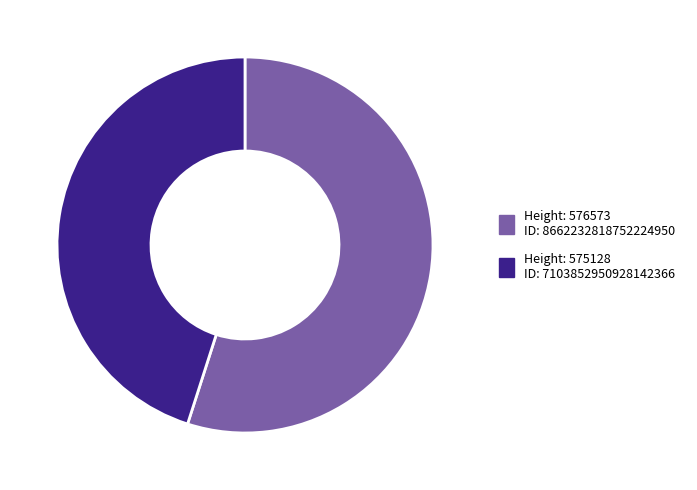

Does any single category account for the majority?

Yes